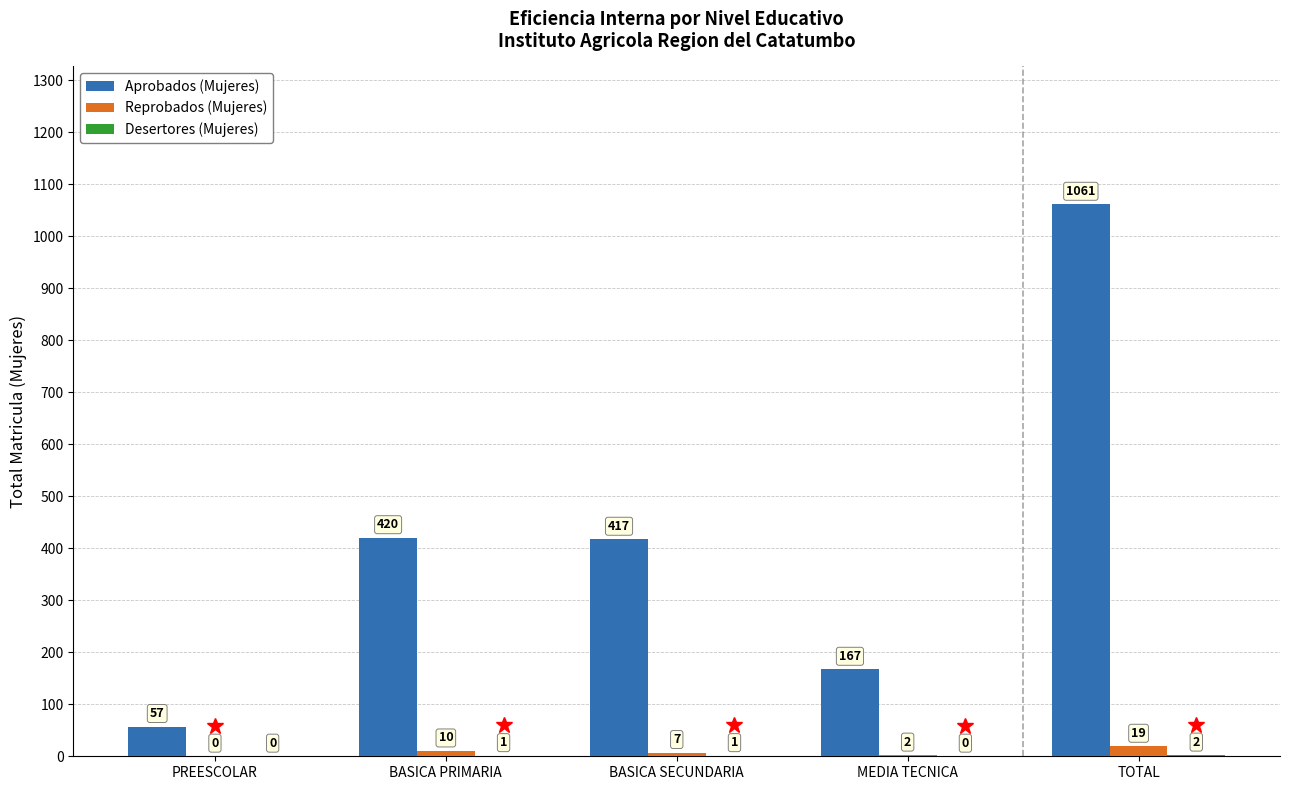

What is the sum of the Reprobados (Mujeres) values at PREESCOLAR and MEDIA TECNICA?

2